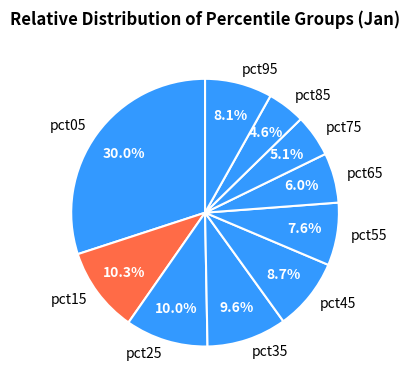

What percentage do pct05 and pct95 together represent?

38.1%